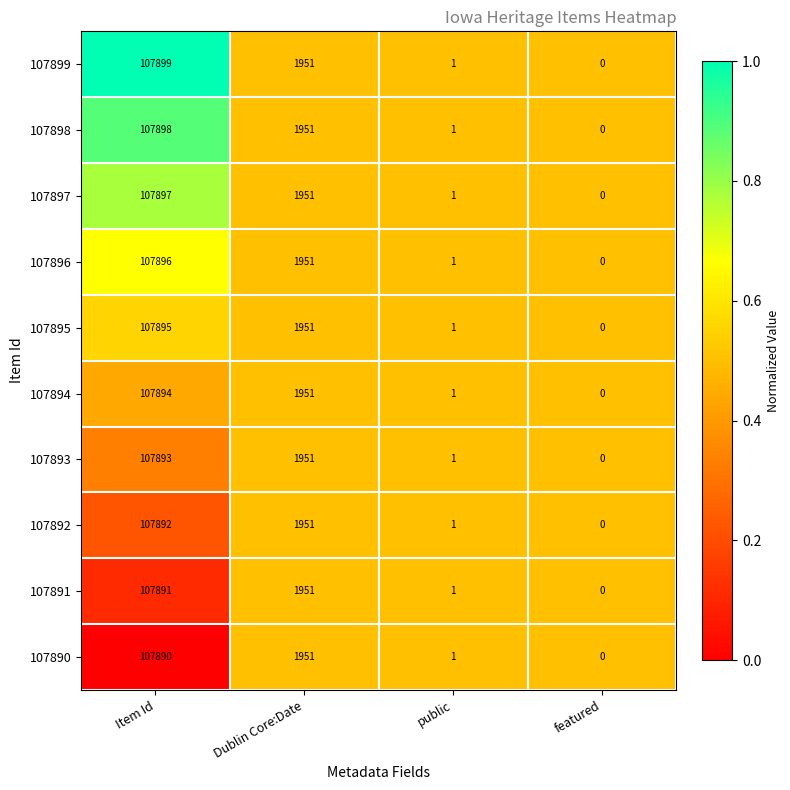

Which category has the lowest value across all series?

featured